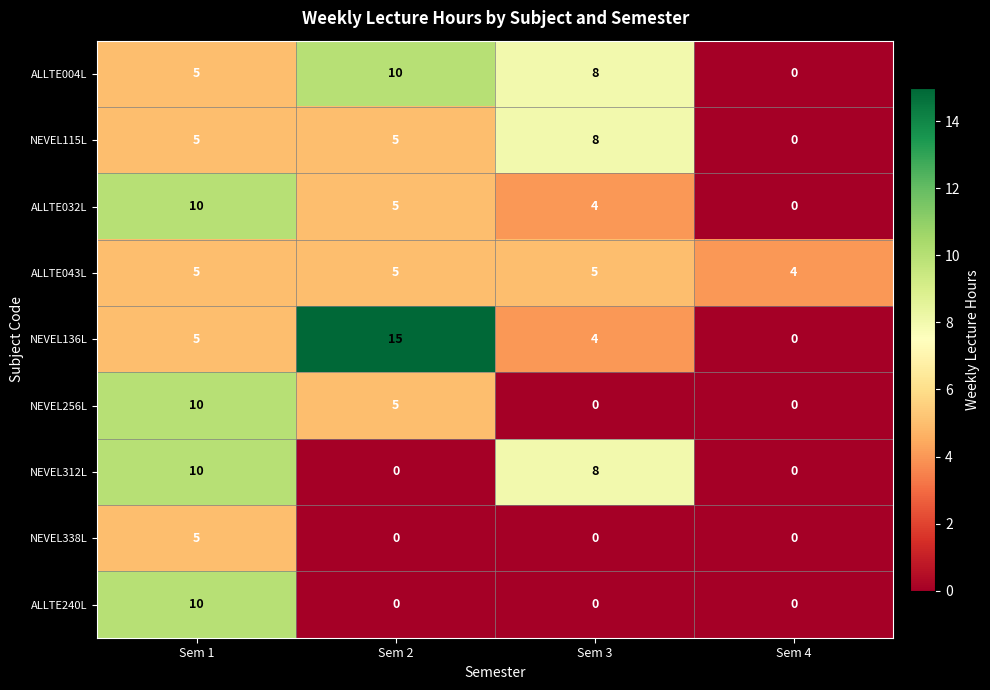

At how many categories does at least one series exceed 11?

1